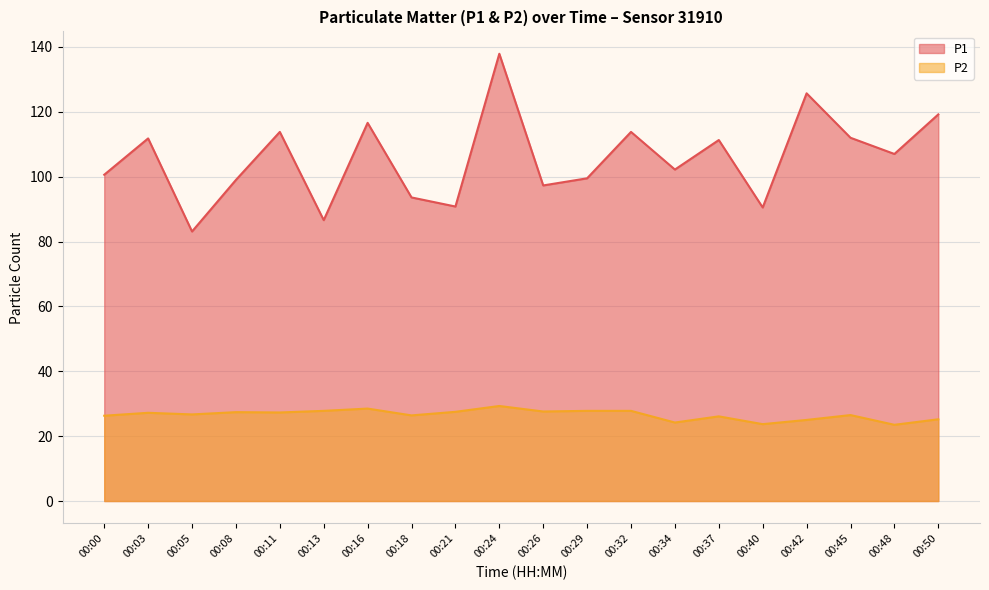

What is the total value across all series at 00:45?

138.5